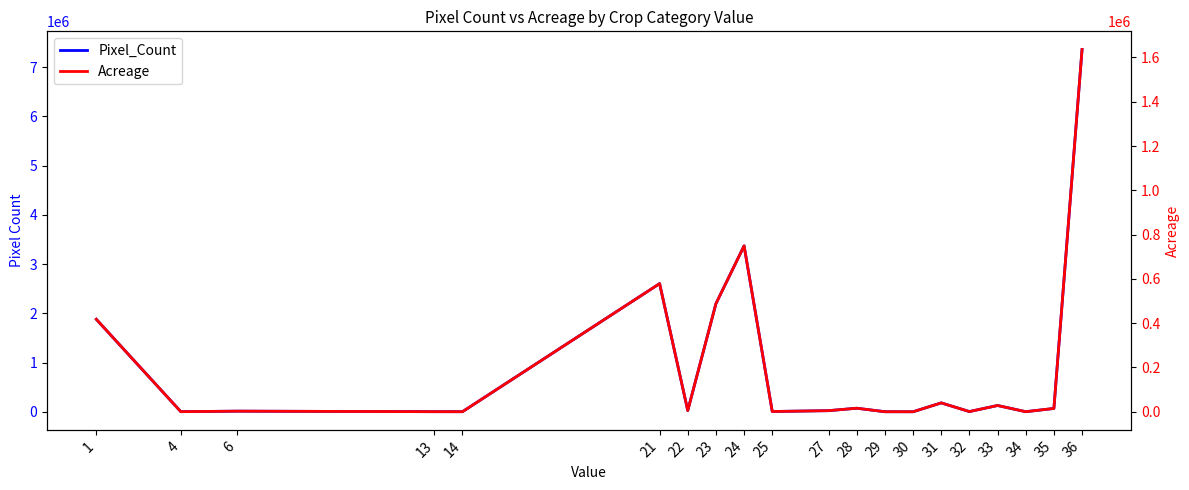

List the series in order of their overall mean, lowest first.

Acreage, Pixel_Count